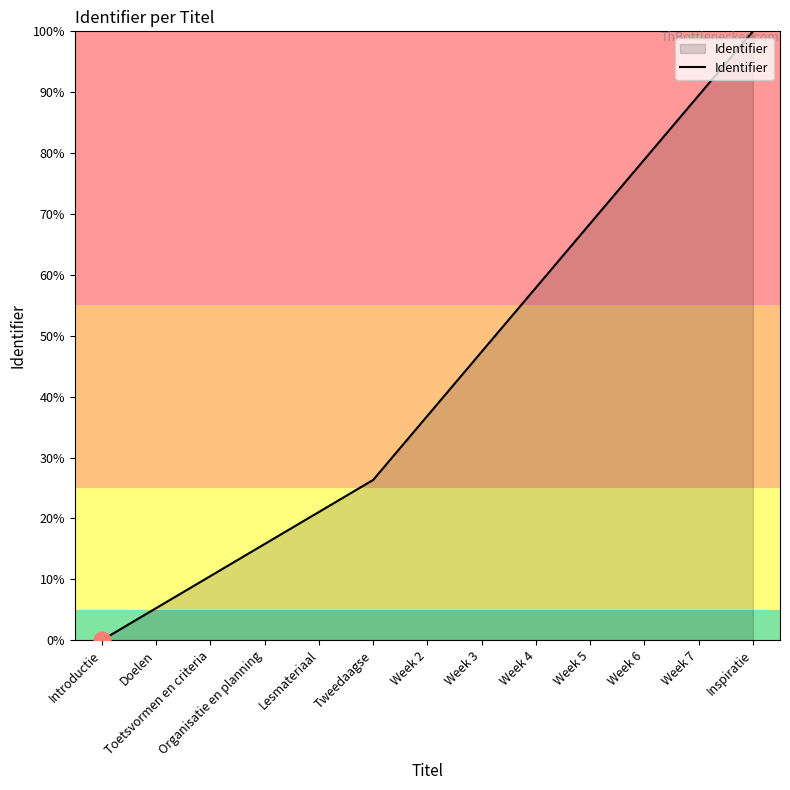

What is the label of the 2nd point from the right?

Week 7